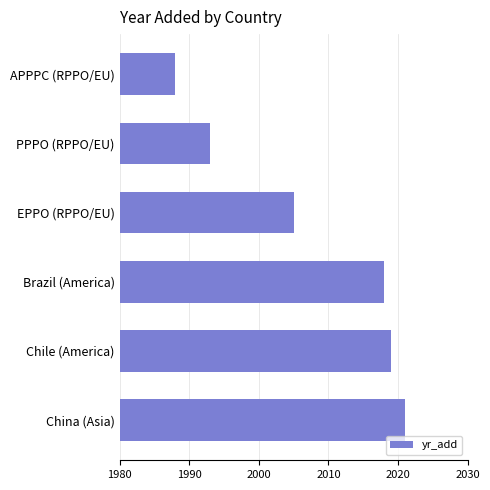

What is the difference between the second highest and minimum values?

31